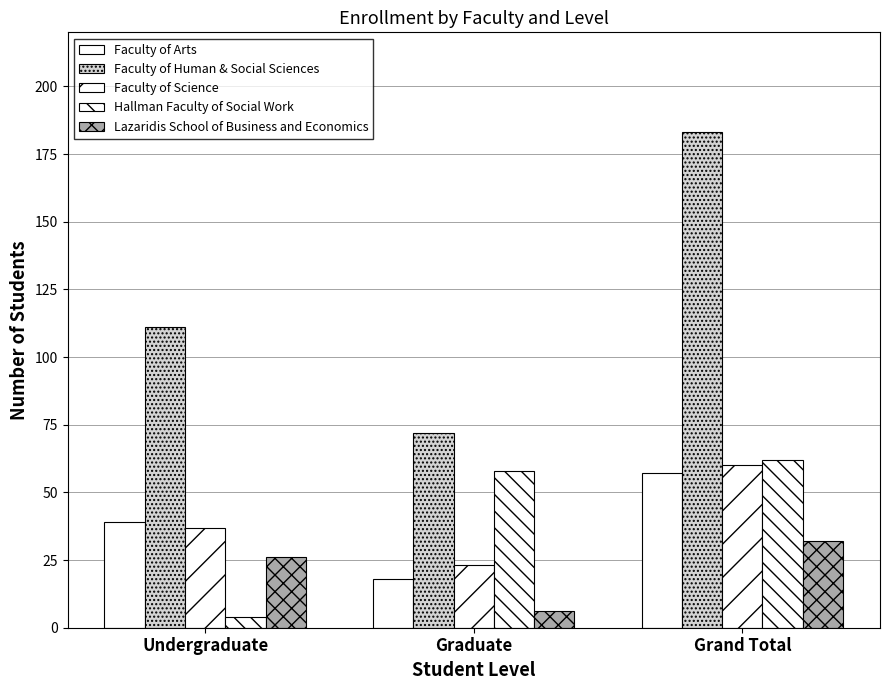

How many Lazaridis School of Business and Economics values are between 6 and 32?

3